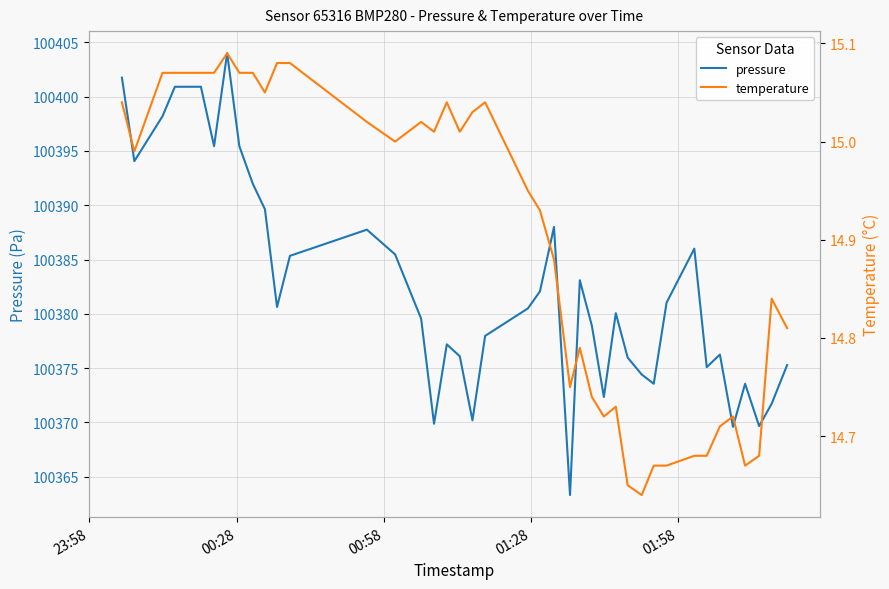

What is the minimum value shown in the chart?

14.6